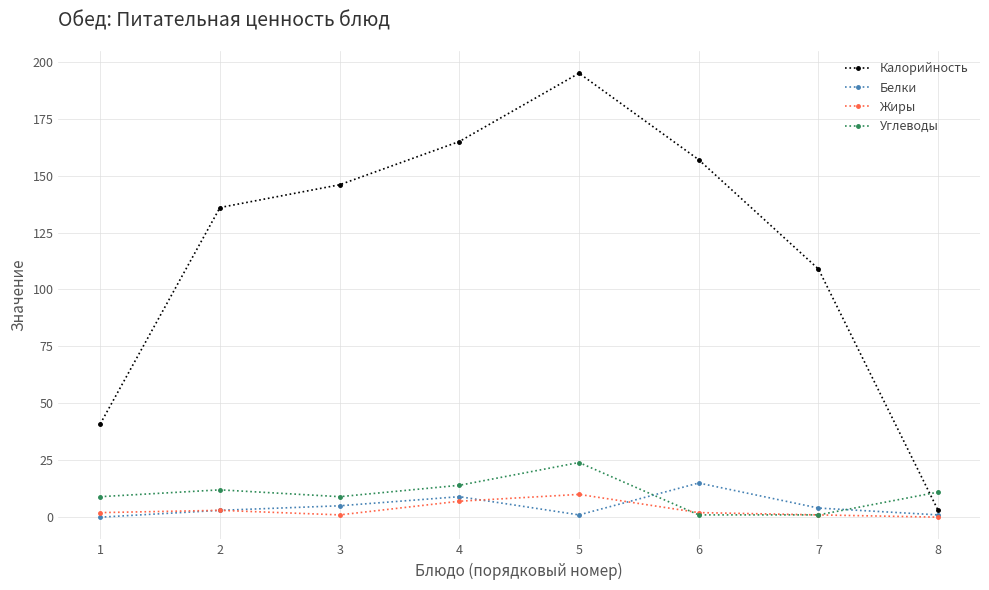

Reading right to left, list all the values displayed in this chart.

Калорийность: 8=3	7=109	6=157	5=195	4=165	3=146	2=136	1=41
Белки: 8=1	7=4	6=15	5=1	4=9	3=5	2=3	1=0
Жиры: 8=0	7=1	6=2	5=10	4=7	3=1	2=3	1=2
Углеводы: 8=11	7=1	6=1	5=24	4=14	3=9	2=12	1=9